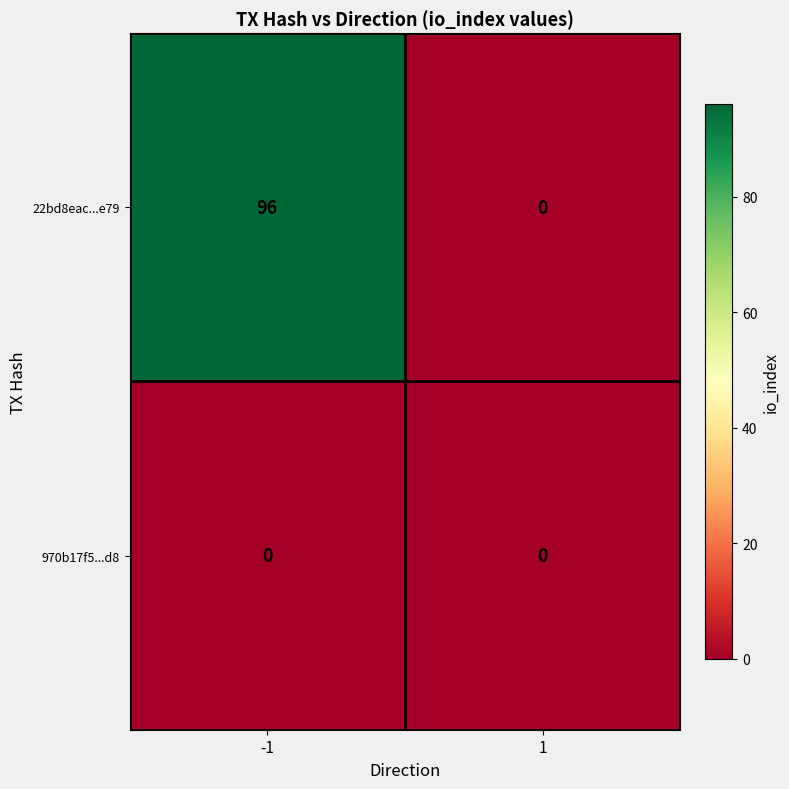

What is the greatest value displayed?

96